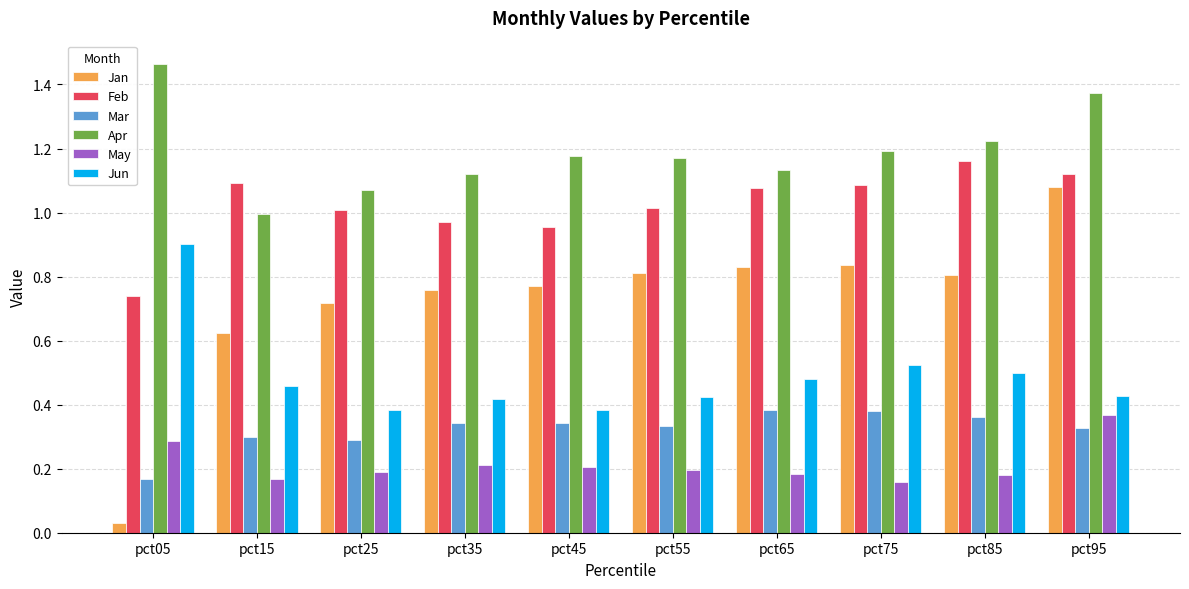

Is it true that May equals 0.3 at pct05?

True